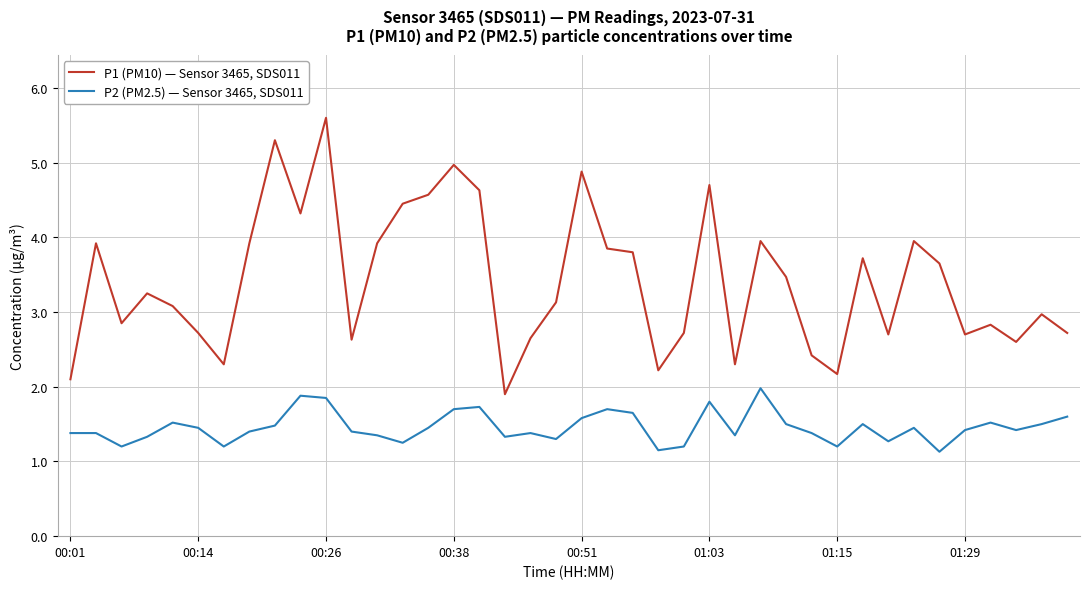

What is the difference between the maximum and minimum values in the P1 (PM10) — Sensor 3465, SDS011 series?

3.7